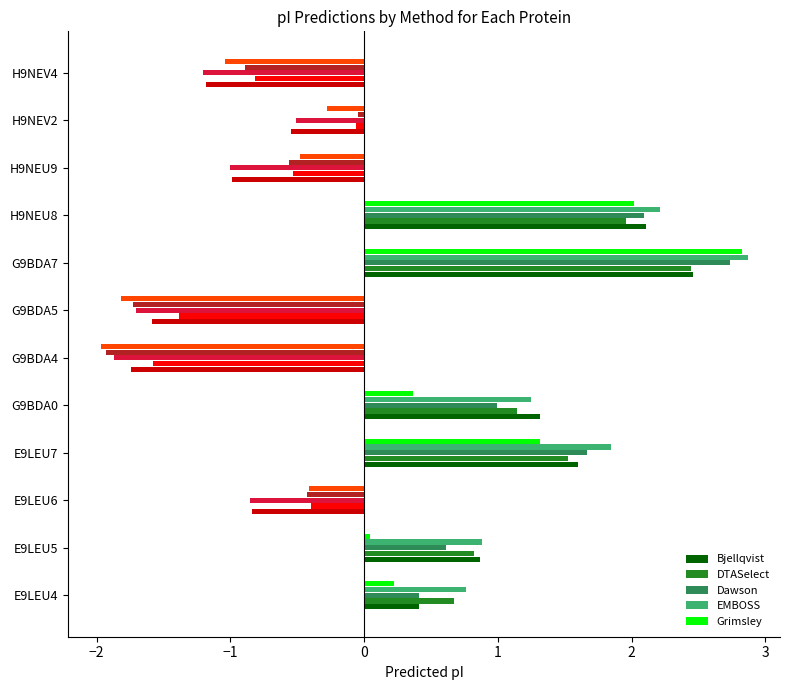

What is the difference between the highest and lowest values at G9BDA5?

0.4